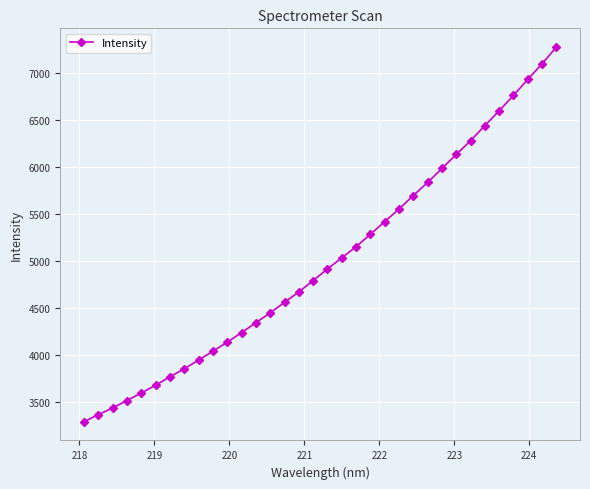

What is the smallest value displayed?

3286.8